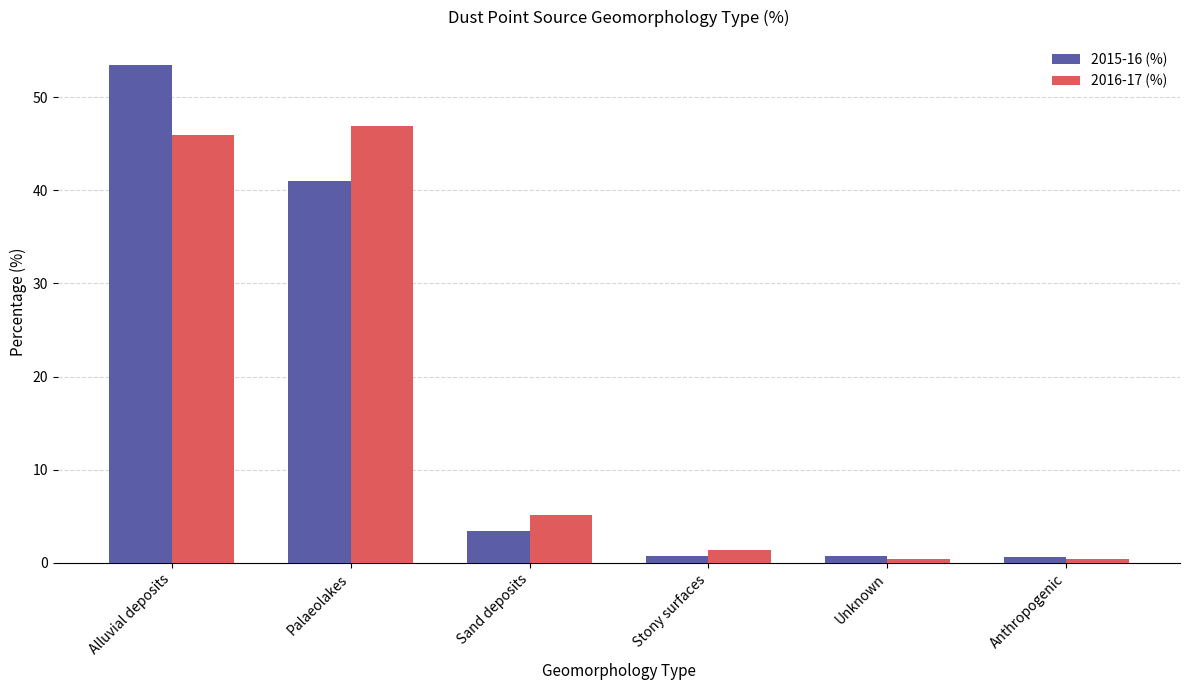

List the series in order of their peak value, lowest first.

2016-17 (%), 2015-16 (%)